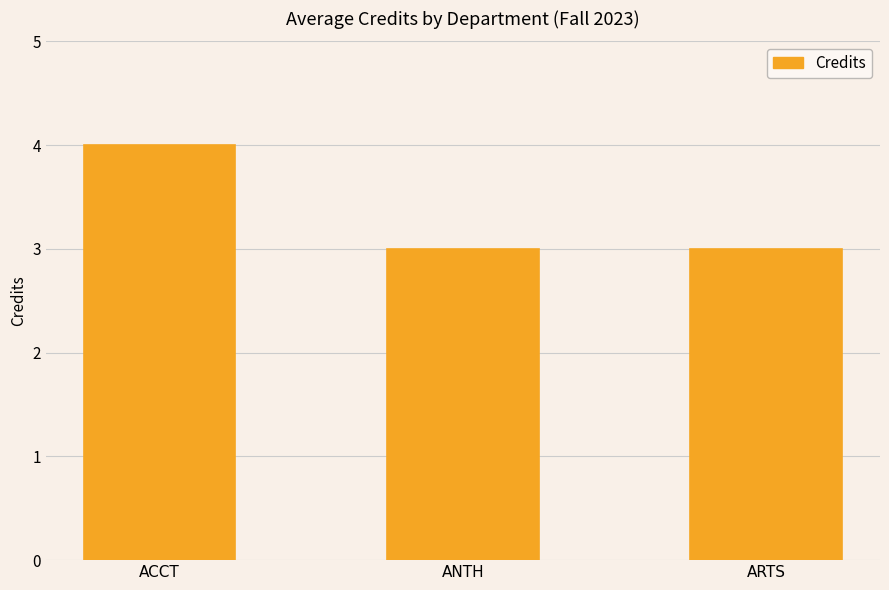

Is it true that the value at ARTS is 3?

True